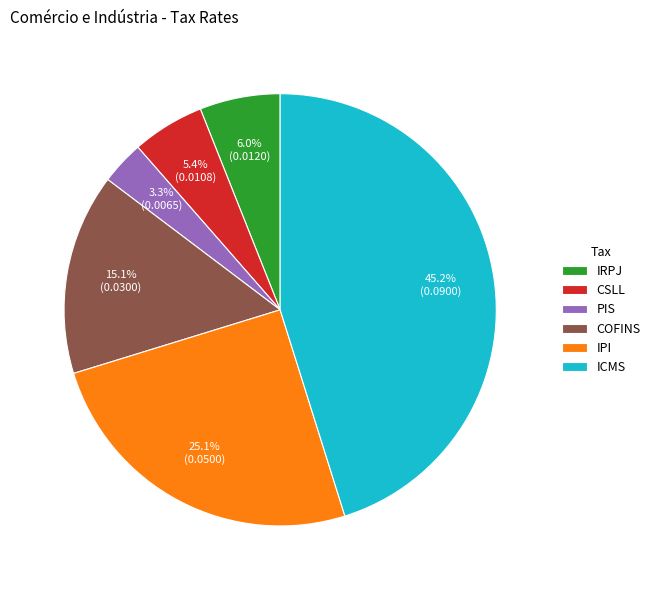

To the nearest percent, what portion does IPI represent?

25%